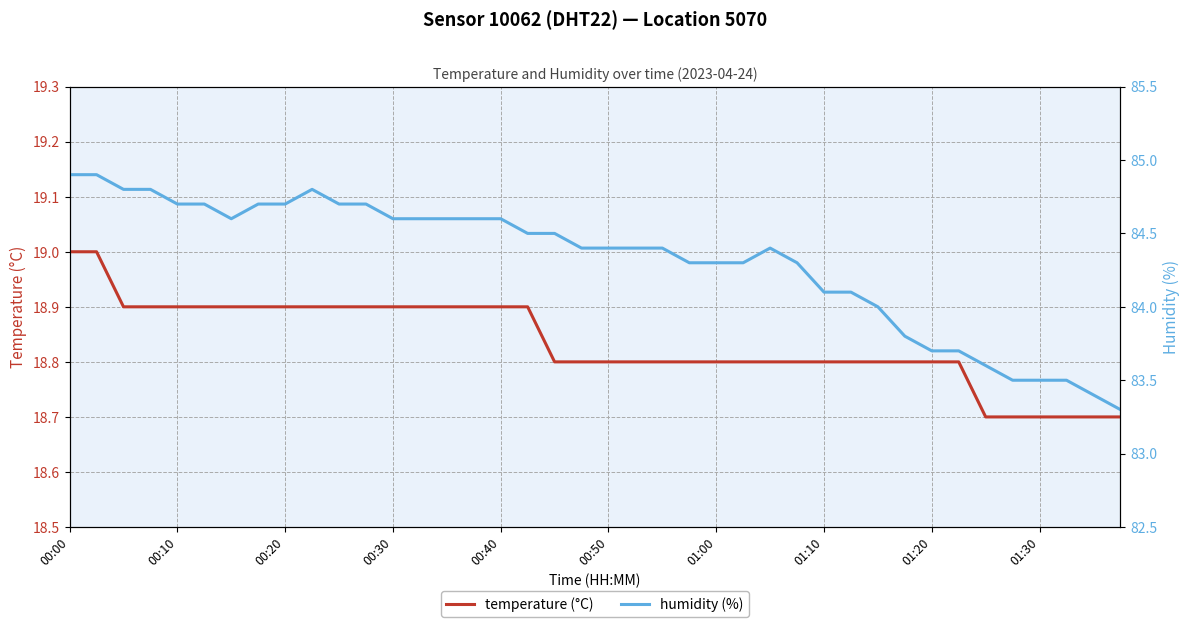

True or false: humidity (%) and temperature (°C) cross at least once.

False